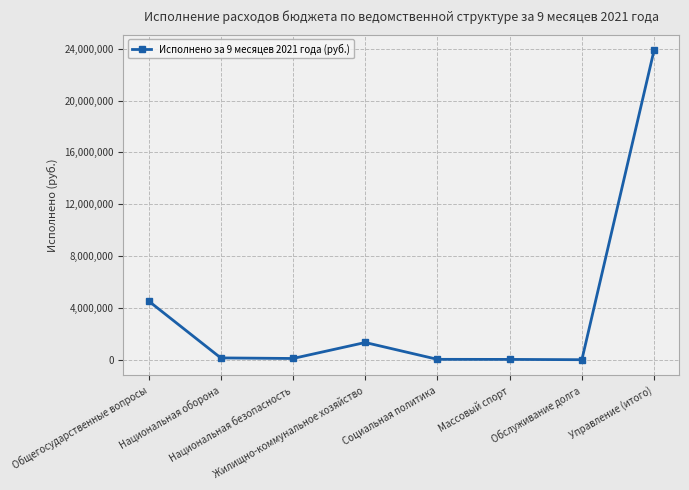

What is the difference between the second highest and second lowest values?

4510450.7